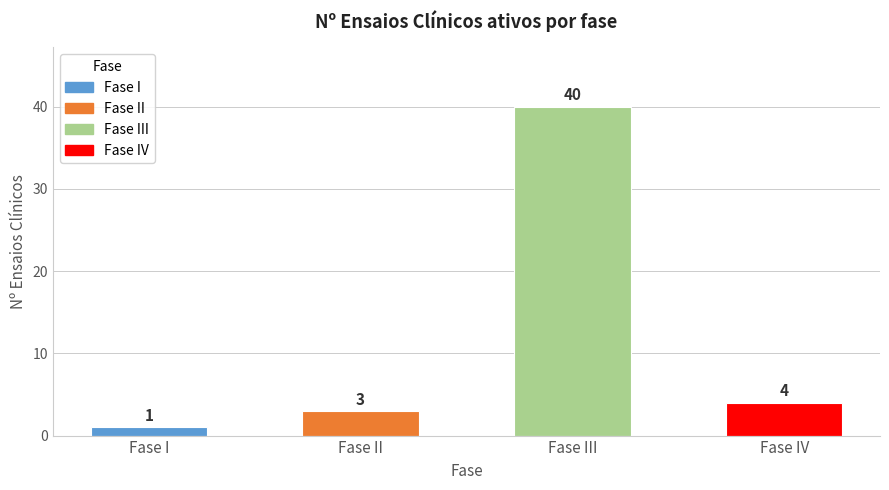

Where does the data first go above 4?

Fase III